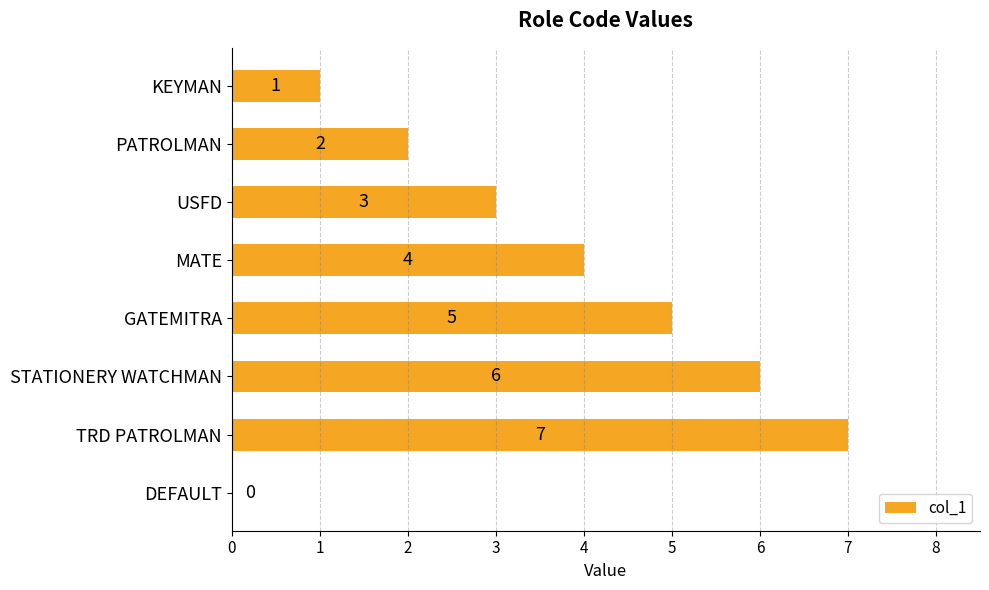

What is the sum of all values?

28